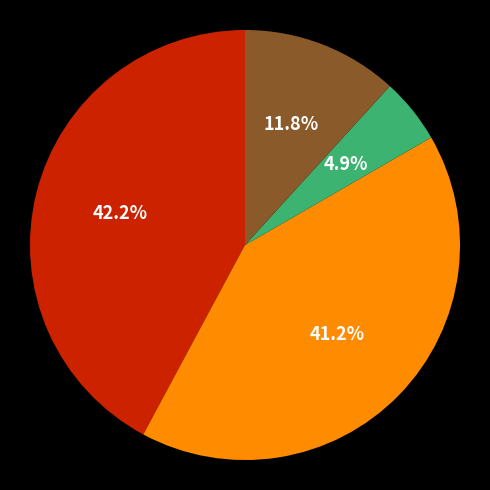

Count the number of slices in the pie.

4